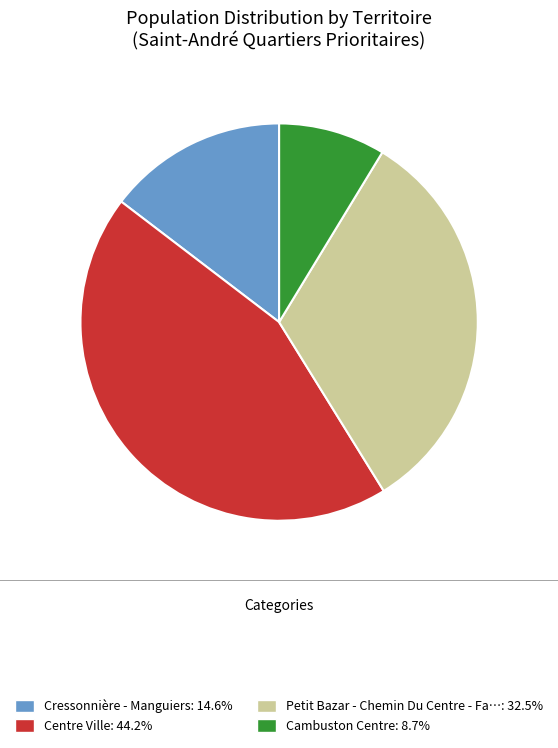

Is there a majority slice in this chart?

No